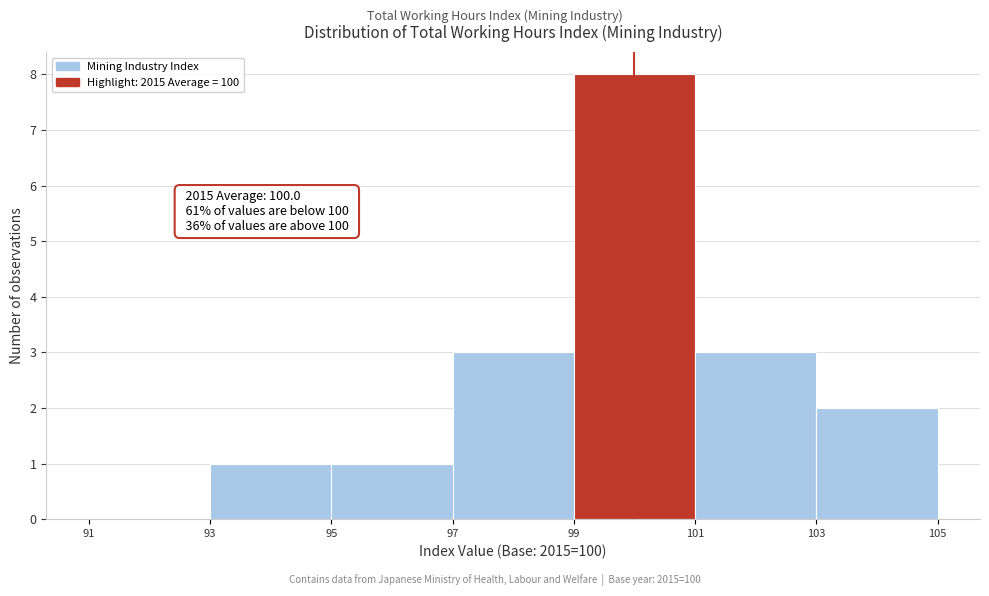

Over which range of the x-axis is the bar tallest?

99 to 101